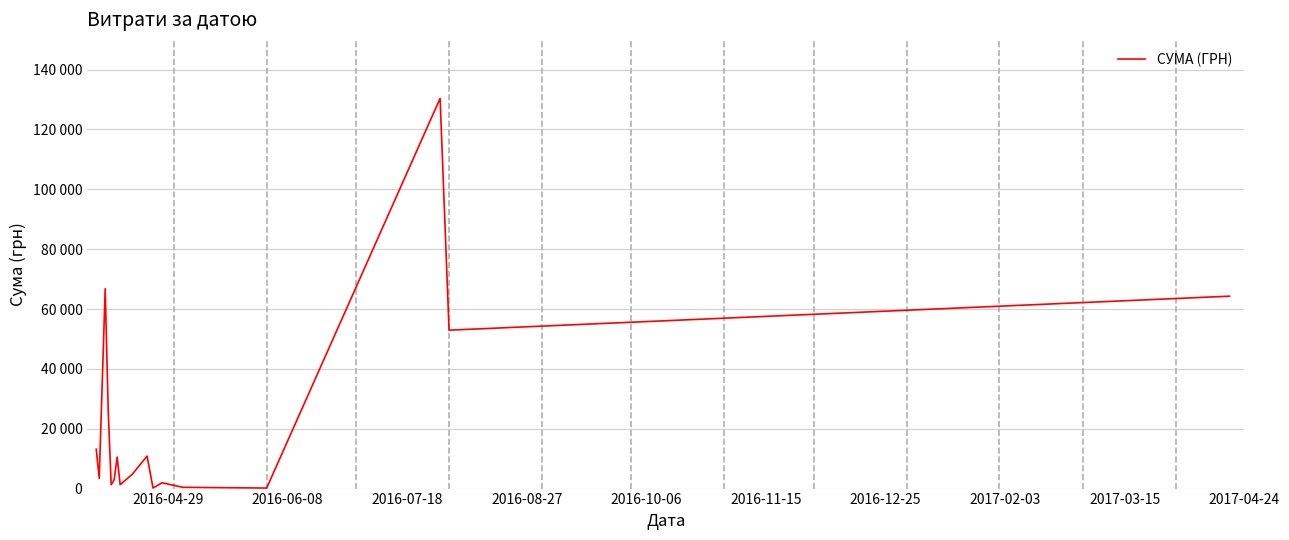

Does the chart have visible grid lines?

Yes